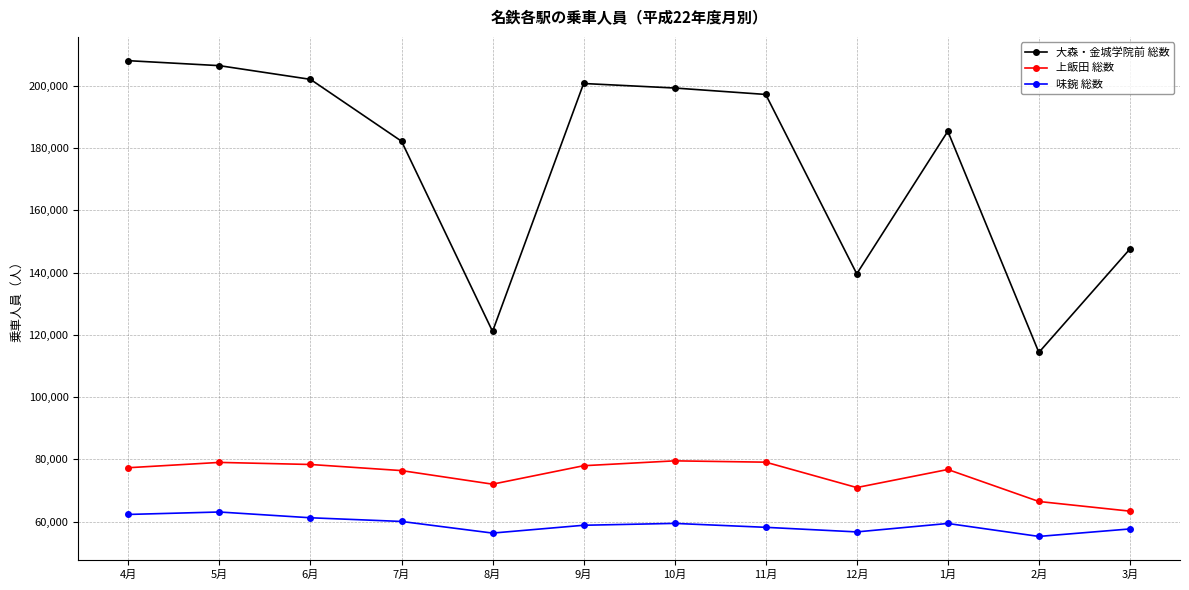

Is it true that 上飯田 総数 equals 121484 at 11月?

False